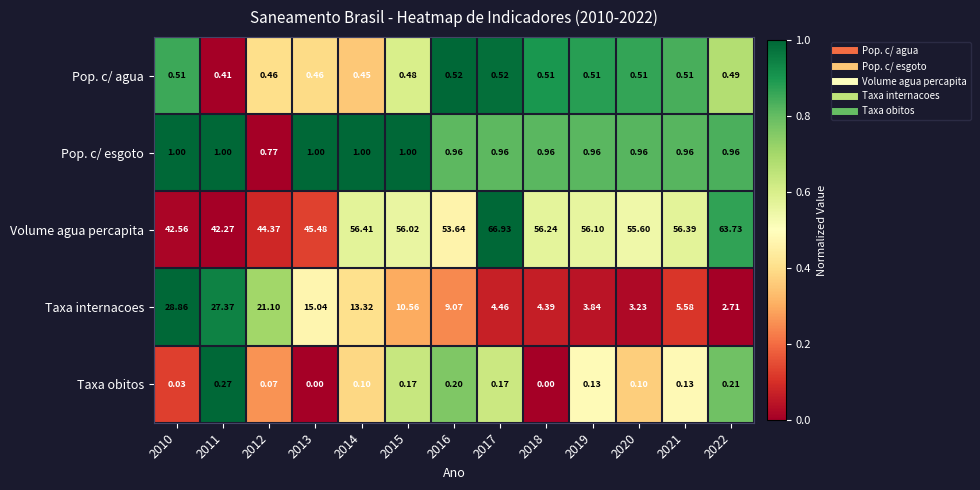

Which series has the widest spread of values?

Taxa internacoes